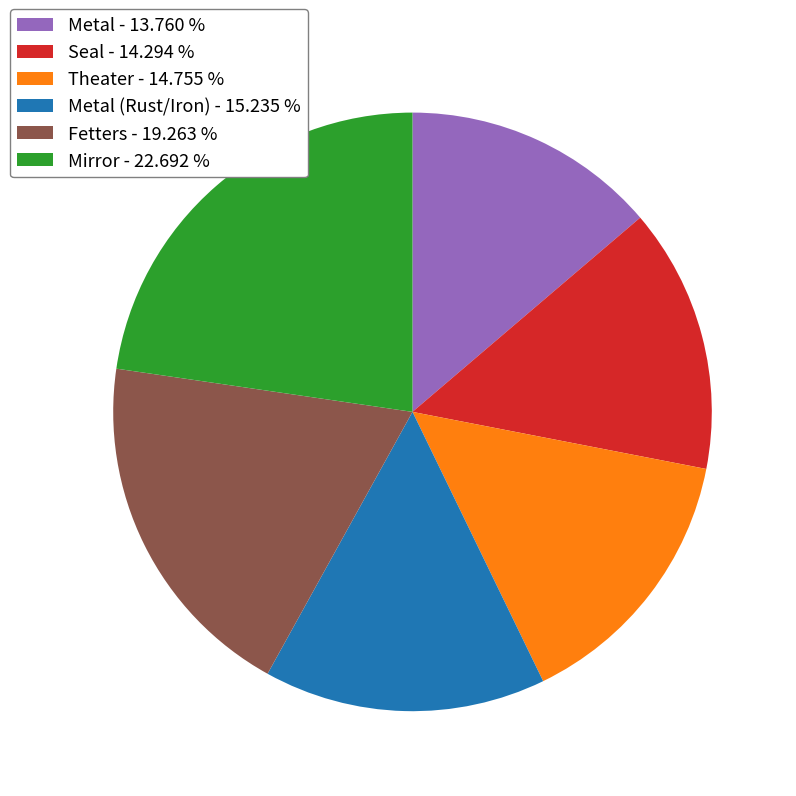

Which has a higher value, Metal - 13.760 % or Seal - 14.294 %?

Seal - 14.294 %